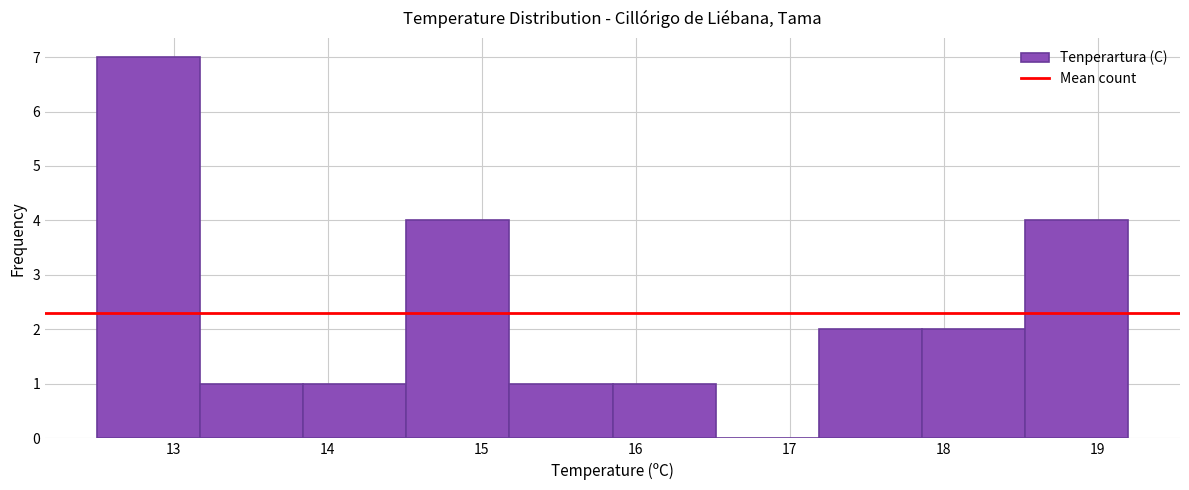

Reading left to right, transcribe this chart: for each bar, give the range it covers on the x-axis and its height. Neither the bar edges nor the heights are printed on the chart, so give them approximately, as read against the axes.

12.50 to 13.17: 7
13.17 to 13.84: 1
13.84 to 14.51: 1
14.51 to 15.18: 4
15.18 to 15.85: 1
15.85 to 16.52: 1
16.52 to 17.19: 0
17.19 to 17.86: 2
17.86 to 18.53: 2
18.53 to 19.20: 4